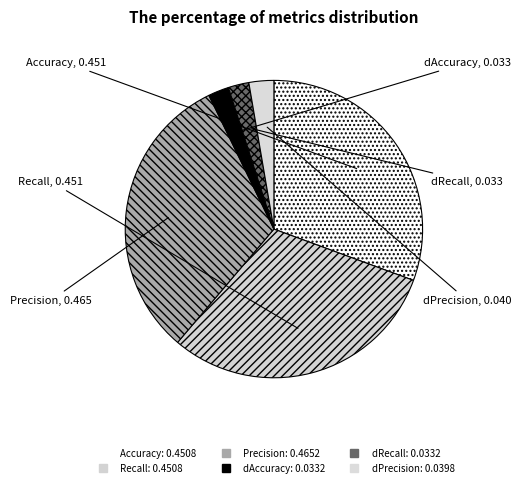

Combined, do Precision and dPrecision account for over 50%?

No